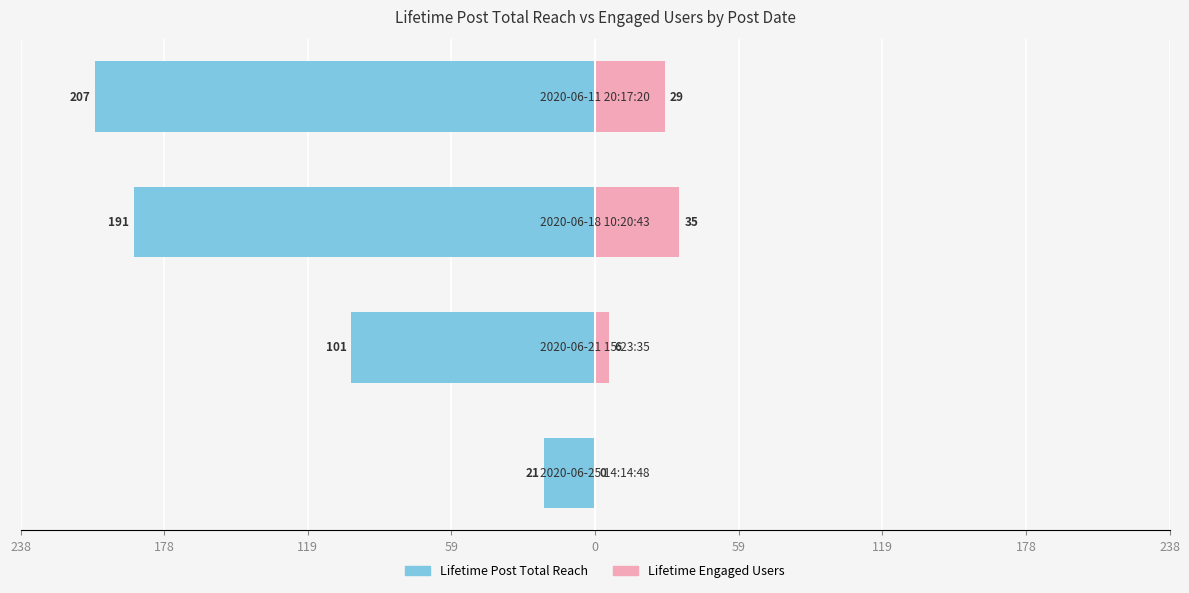

Reading right to left, transcribe all the data shown in this chart.

Lifetime Post Total Reach: -207	-191	-101	-21
Lifetime Engaged Users: 29	35	6	0